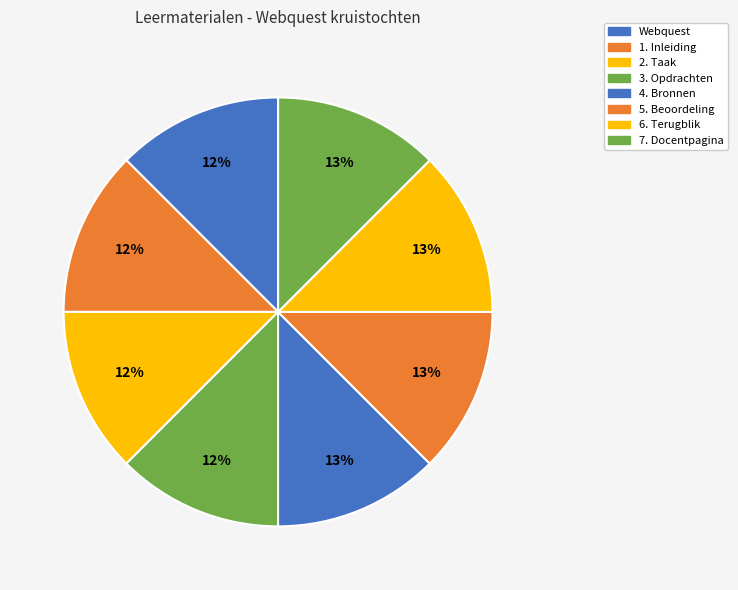

Rank the categories by value from highest to lowest.

7. Docentpagina, 6. Terugblik, 5. Beoordeling, 4. Bronnen, 3. Opdrachten, 2. Taak, 1. Inleiding, Webquest